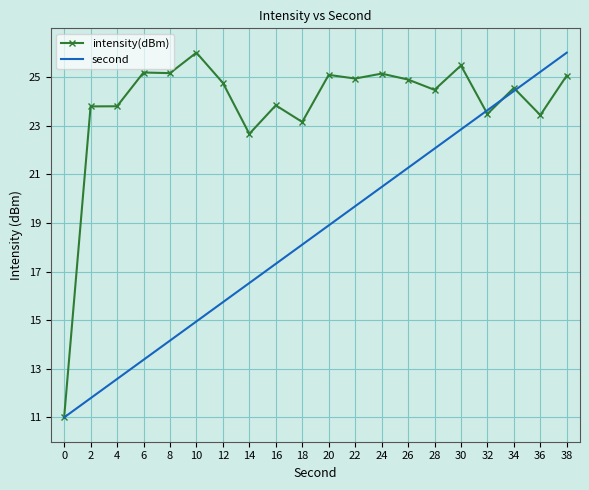

What is the average value of the intensity(dBm) series?

23.8